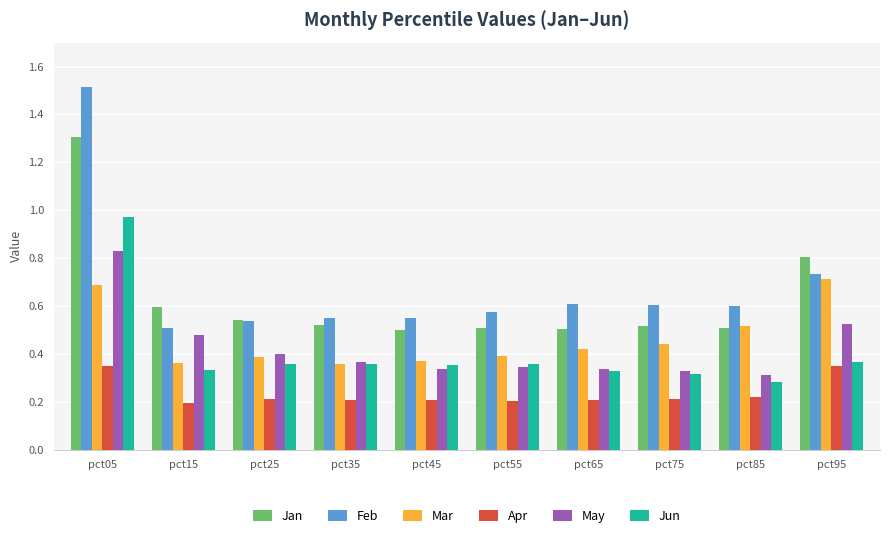

What are all the series names shown in the legend?

Jan, Feb, Mar, Apr, May, Jun